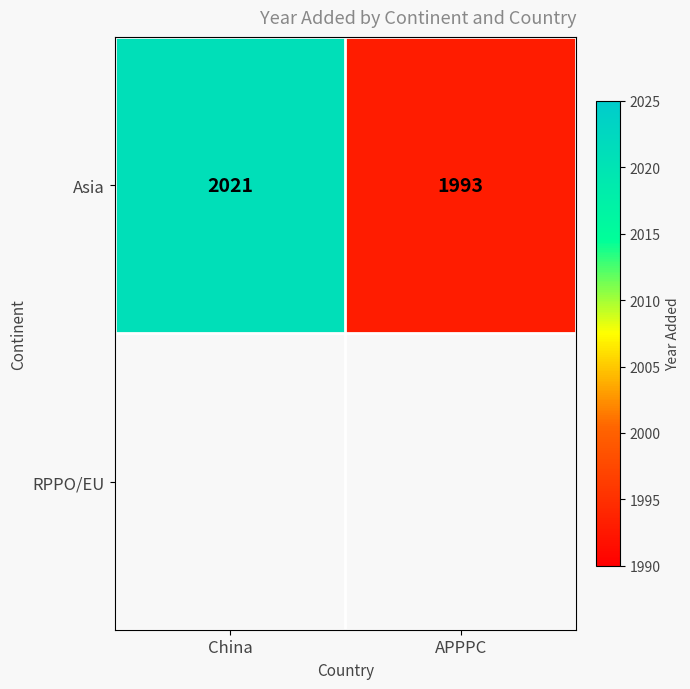

The Asia series shows 3548 at China. True or false?

False